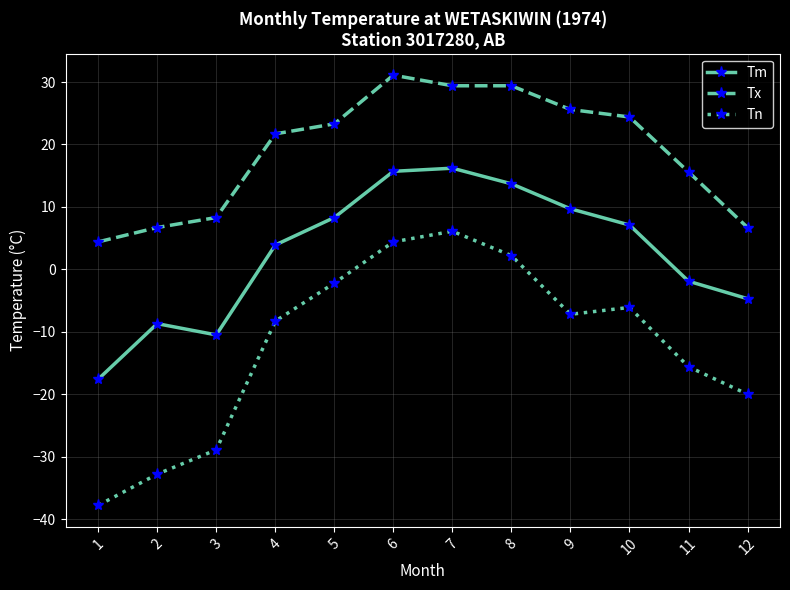

At which label is Tx closest to 17?

11